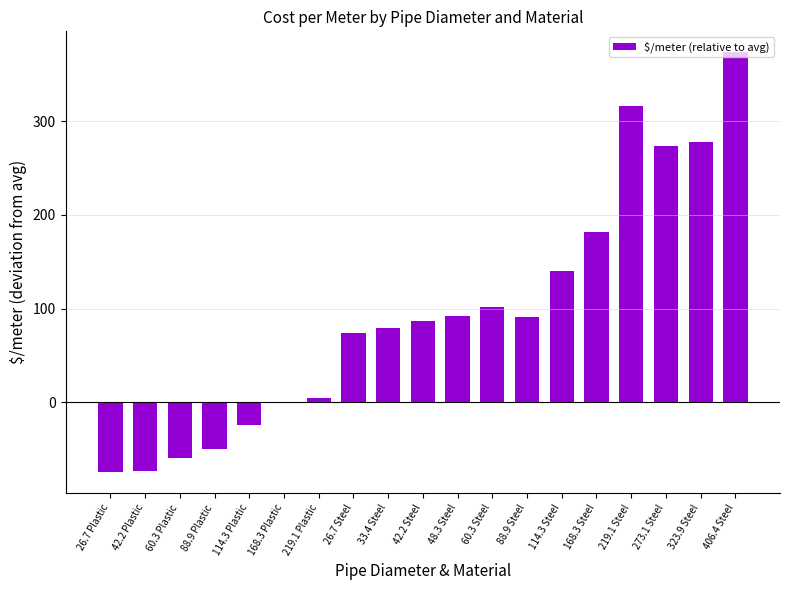

What is the sum of the values at 33.4 Steel and 42.2 Plastic?

6.9